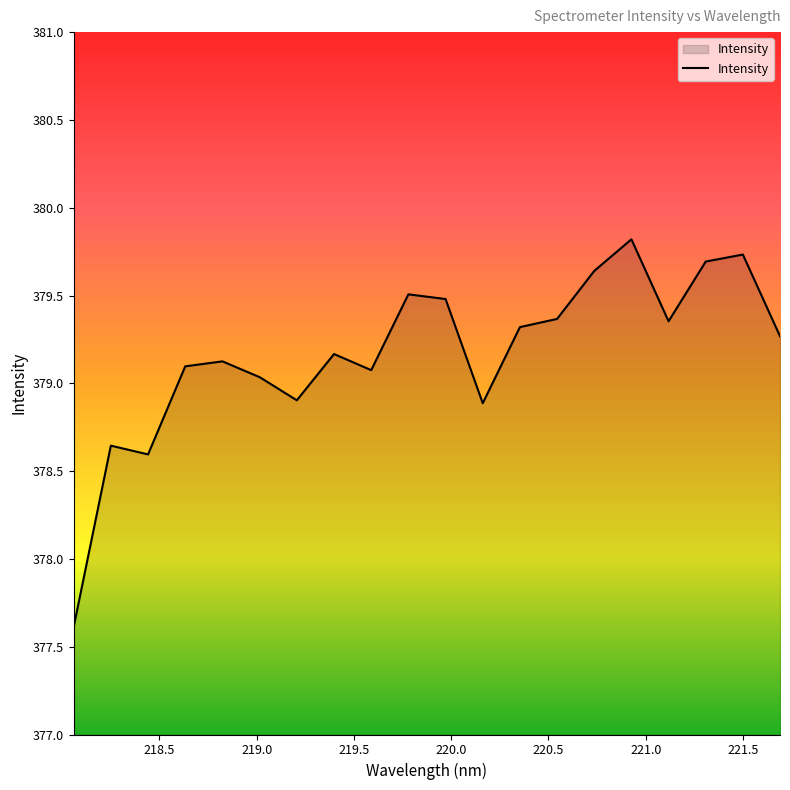

What is the difference between the maximum and minimum values?

2.2